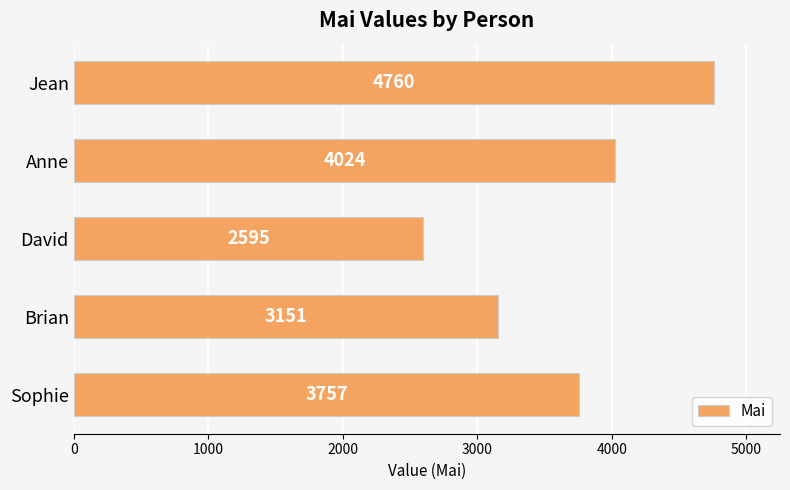

How many categories are shown in the chart?

5